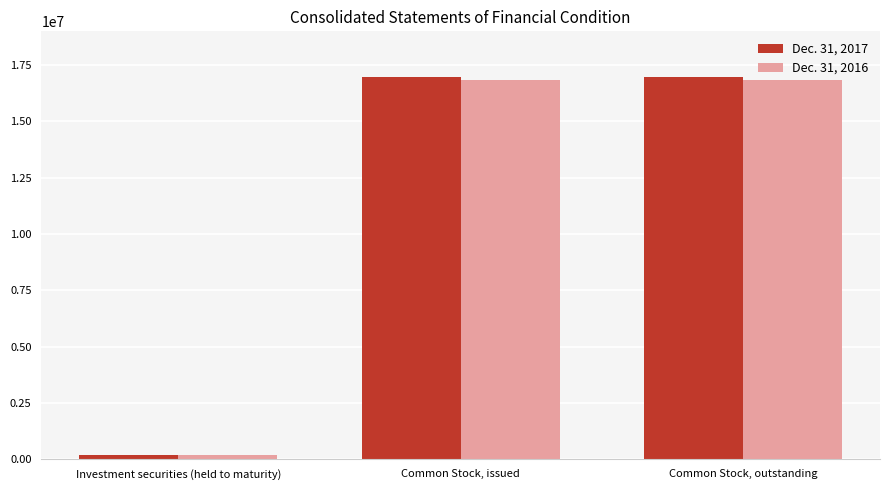

What is the label of the 2nd bar from the right?

Common Stock, issued